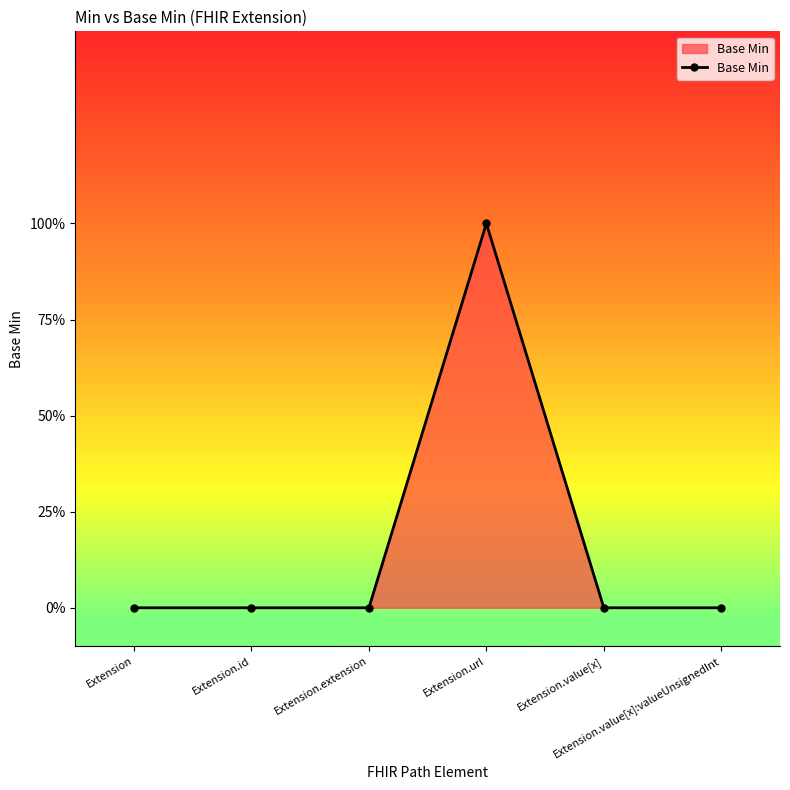

Rank the categories by value from lowest to highest.

Extension, Extension.id, Extension.extension, Extension.value[x], Extension.value[x]:valueUnsignedInt, Extension.url